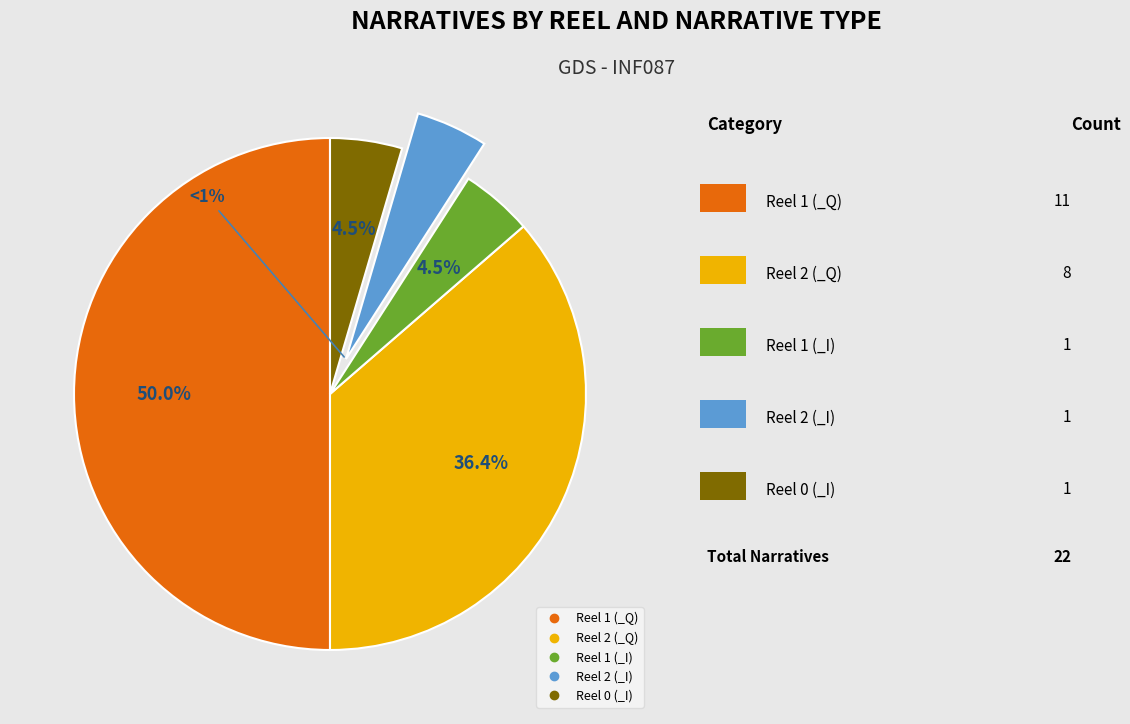

To the nearest percent, what percentage of the pie is Reel 2 (_Q)?

36%